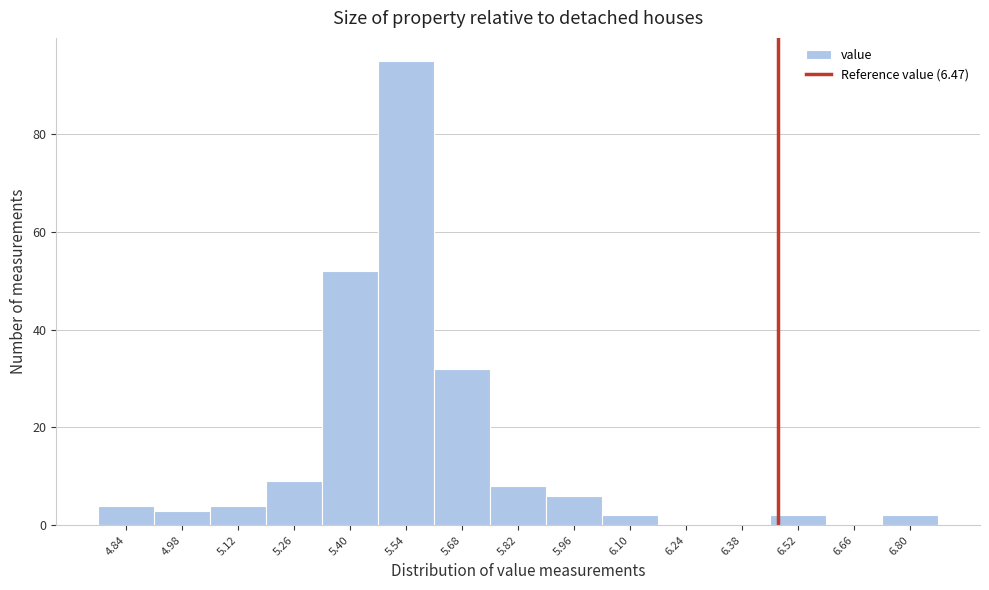

How tall is the bar that spans 5.75 to 5.89 on the x-axis? Neither the bar edges nor the heights are printed on the chart, so give them approximately, as read against the axes.

8